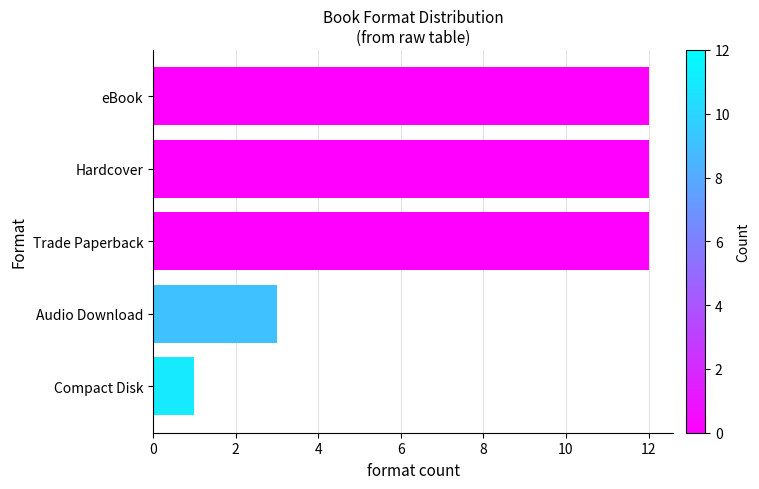

What is the difference between the second highest and minimum values?

11